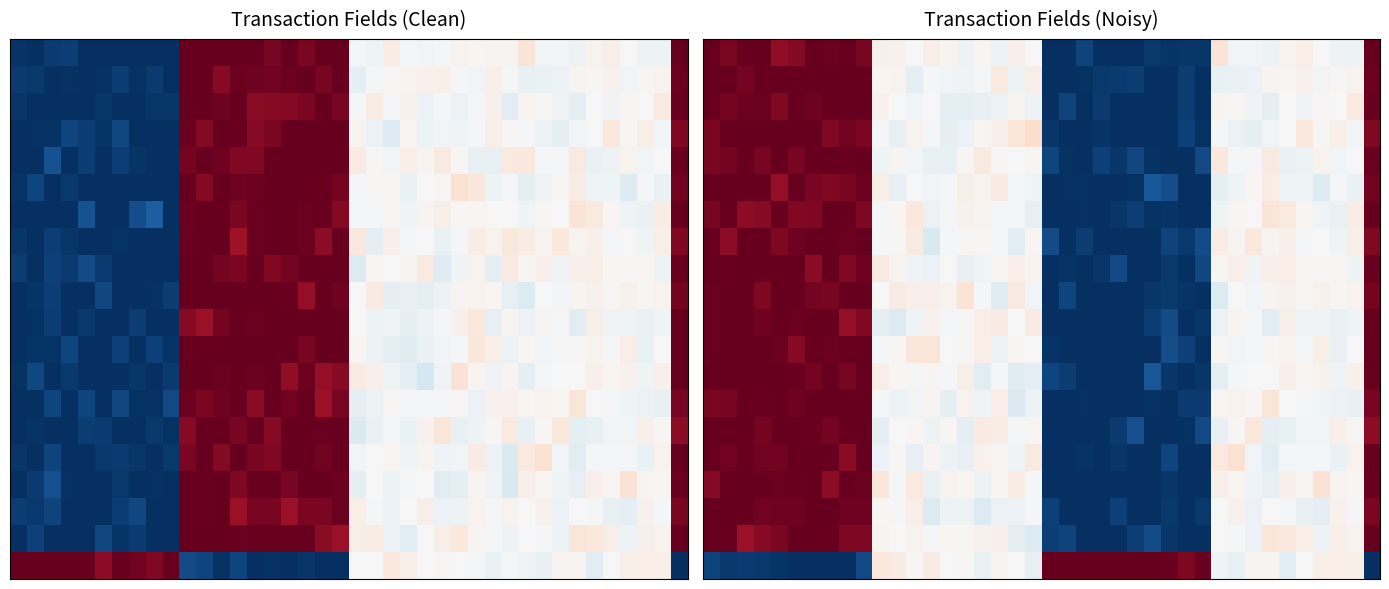

At which category is the sum across all series the highest?

2